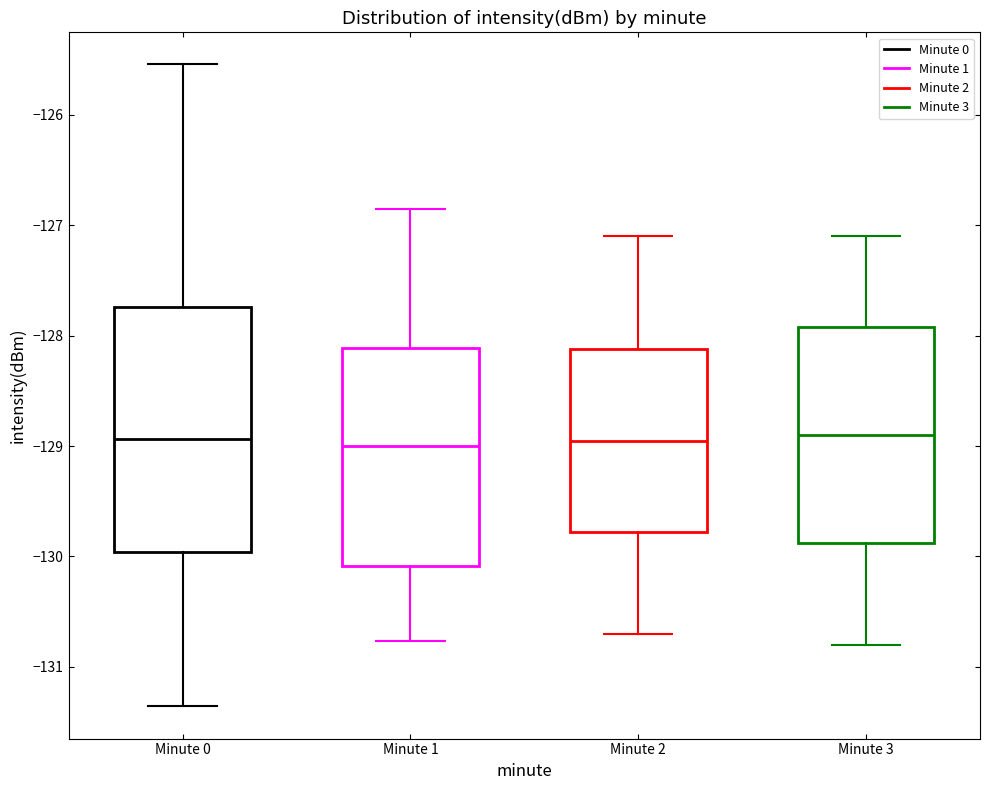

Where is the upper edge of the box for Minute 0 on the y-axis? The values are not printed on the chart, so give them approximately, as read against the axis.

-127.7